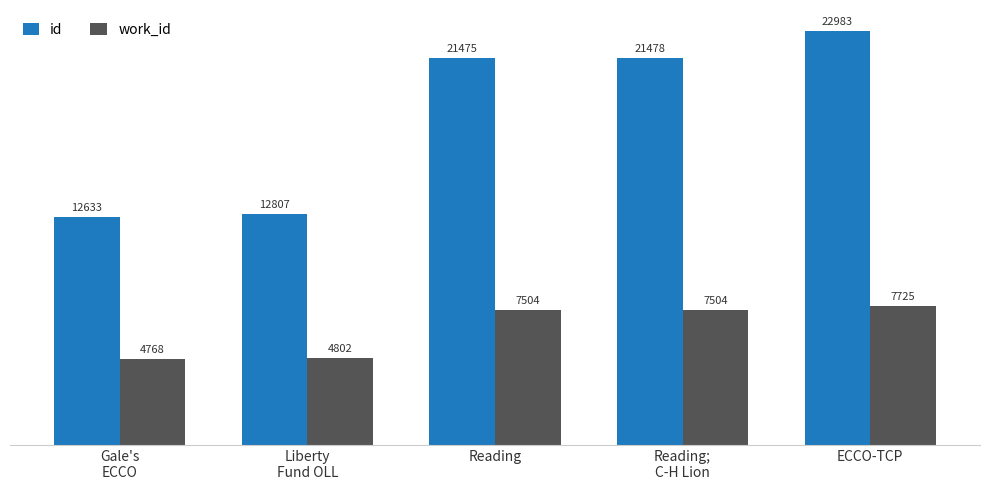

The value of work_id at Reading is 7504. True or false?

True